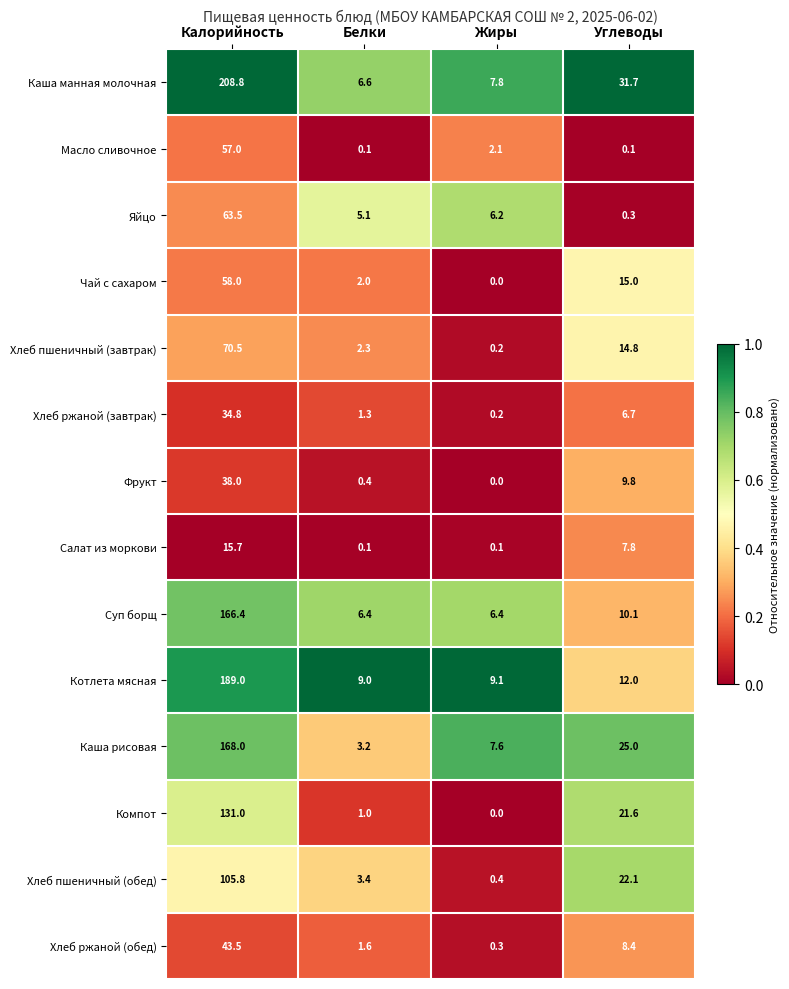

Which series has the largest total across all categories?

Каша манная молочная